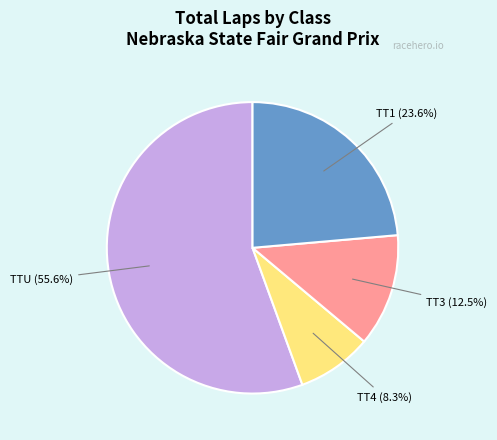

How many segments does this pie chart have?

4